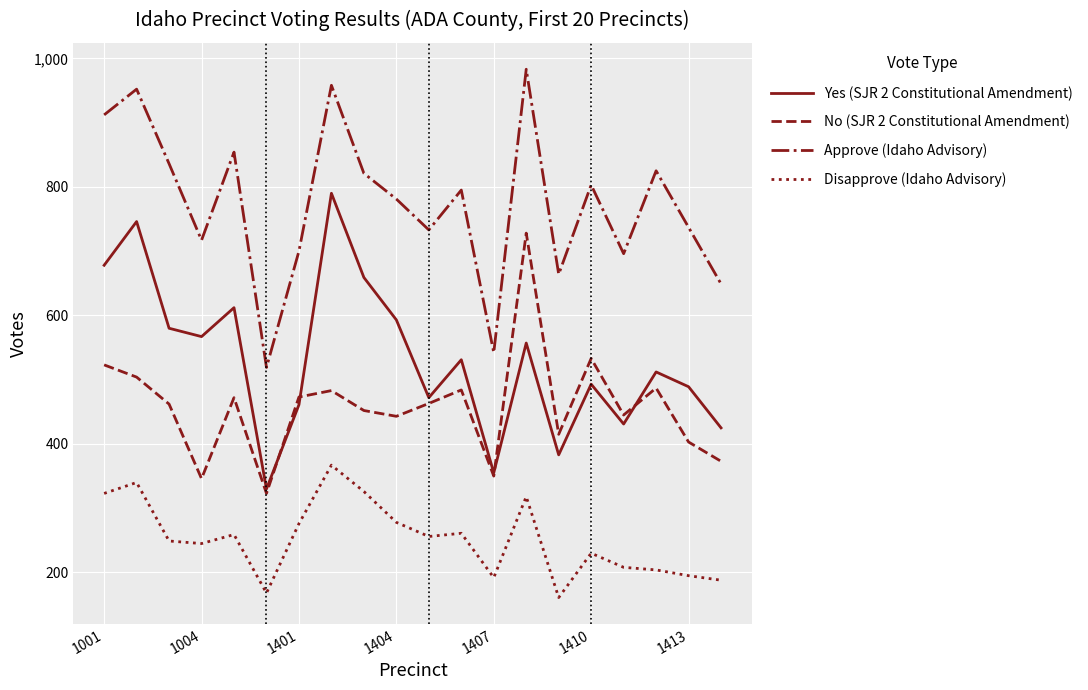

What is the smallest value displayed?

161